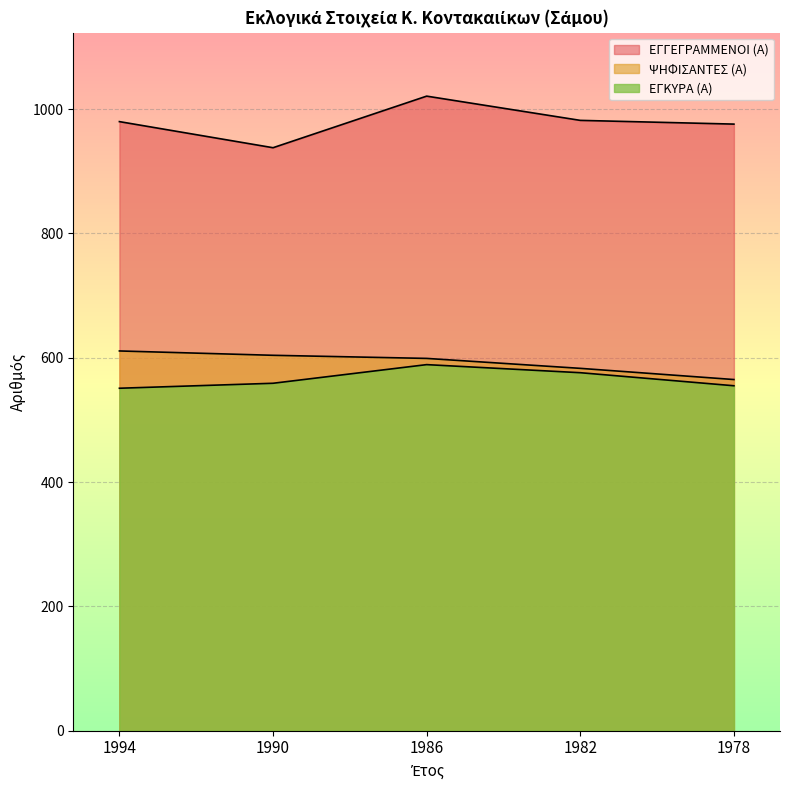

How many data points does each series have?

5